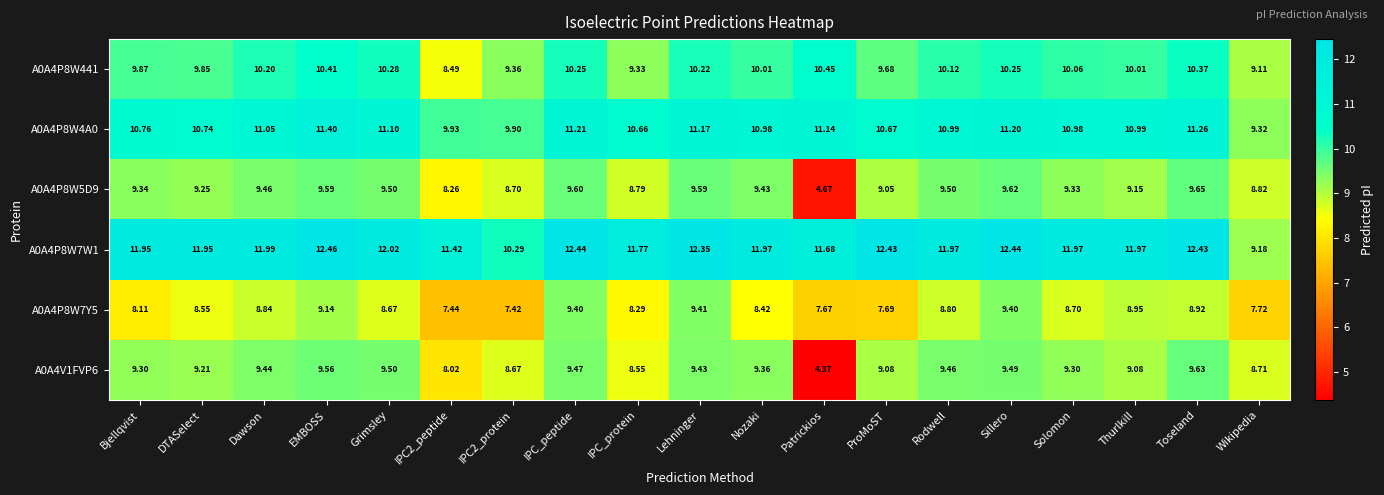

At which category is the sum across all series the highest?

EMBOSS